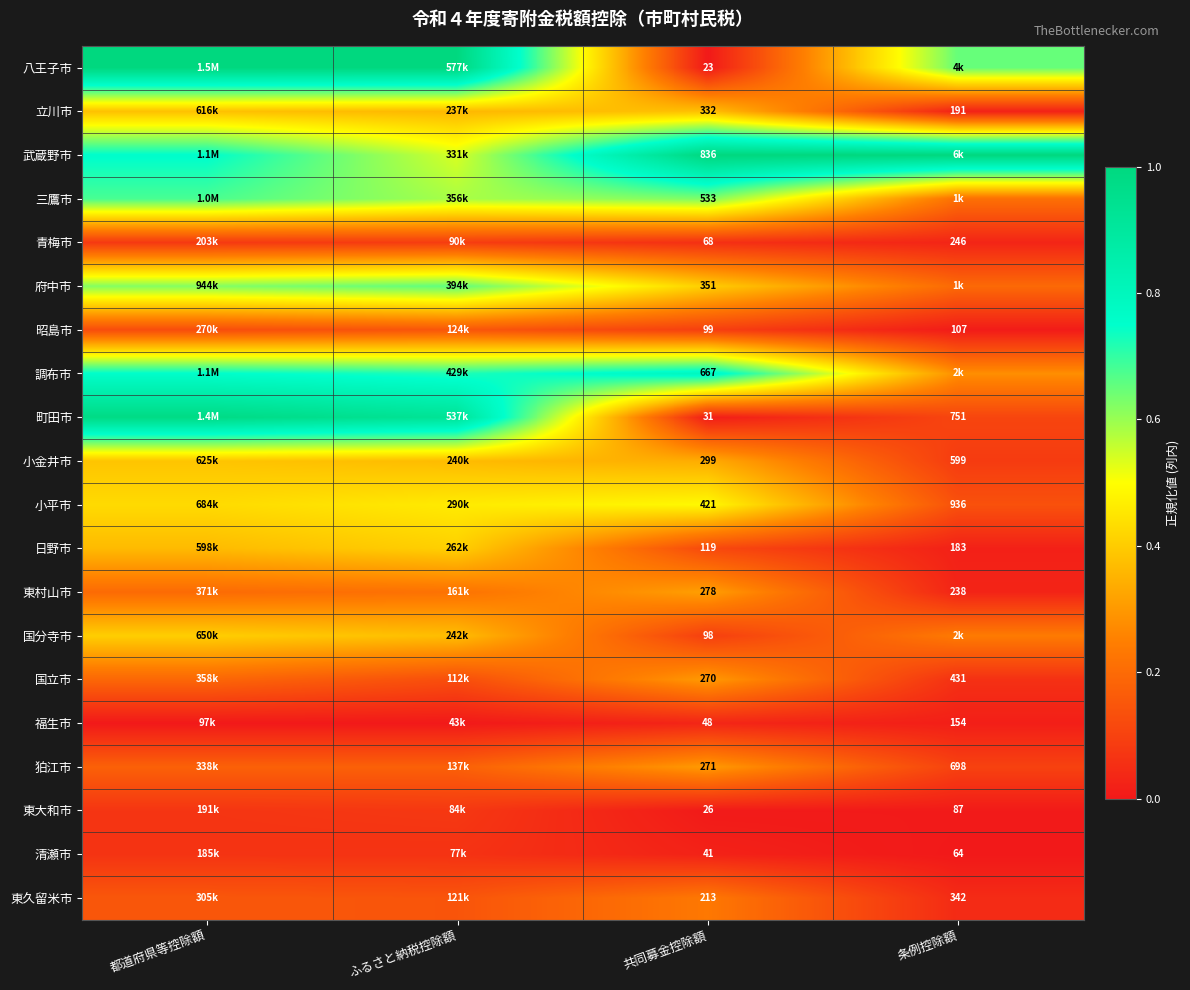

What is the greatest value displayed?

1.0